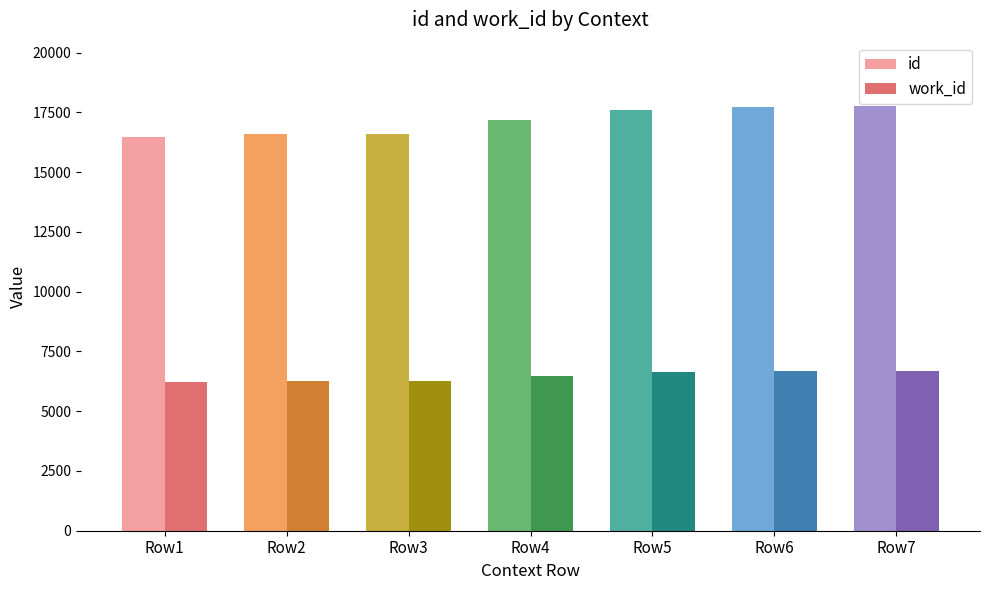

What is the maximum value for work_id?

6691